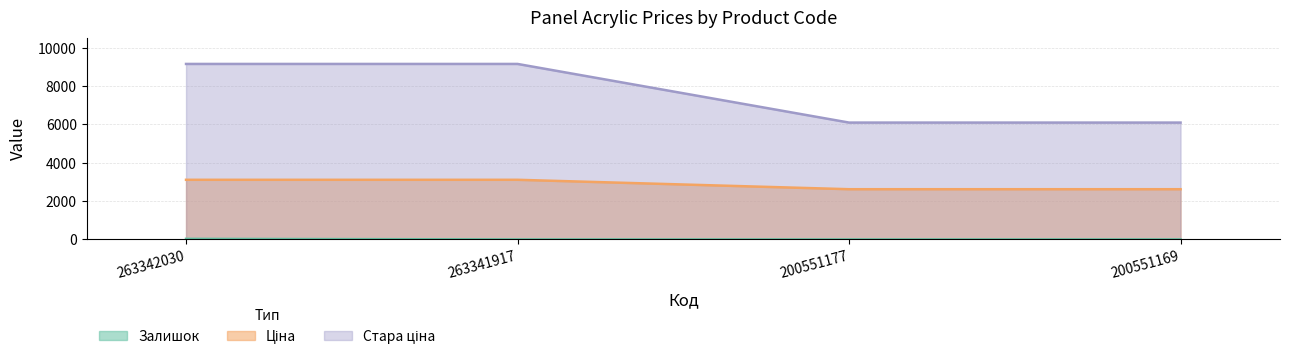

At how many categories does at least one series exceed 2086?

4